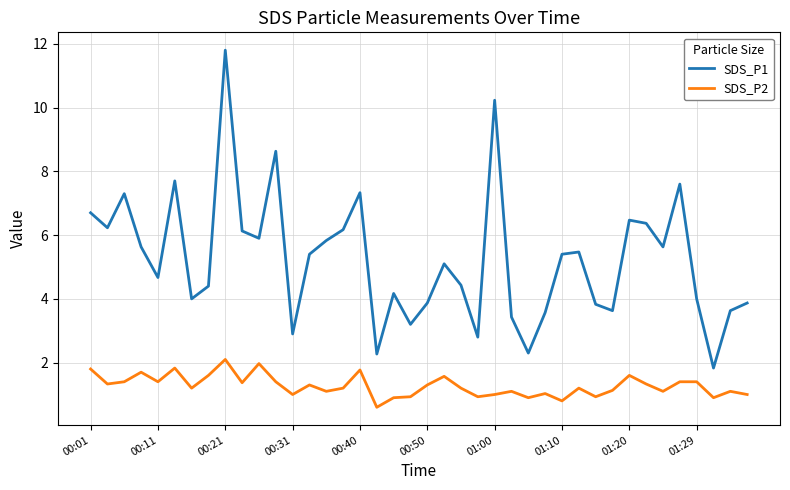

What is the difference between the maximum and minimum values in the SDS_P2 series?

1.5